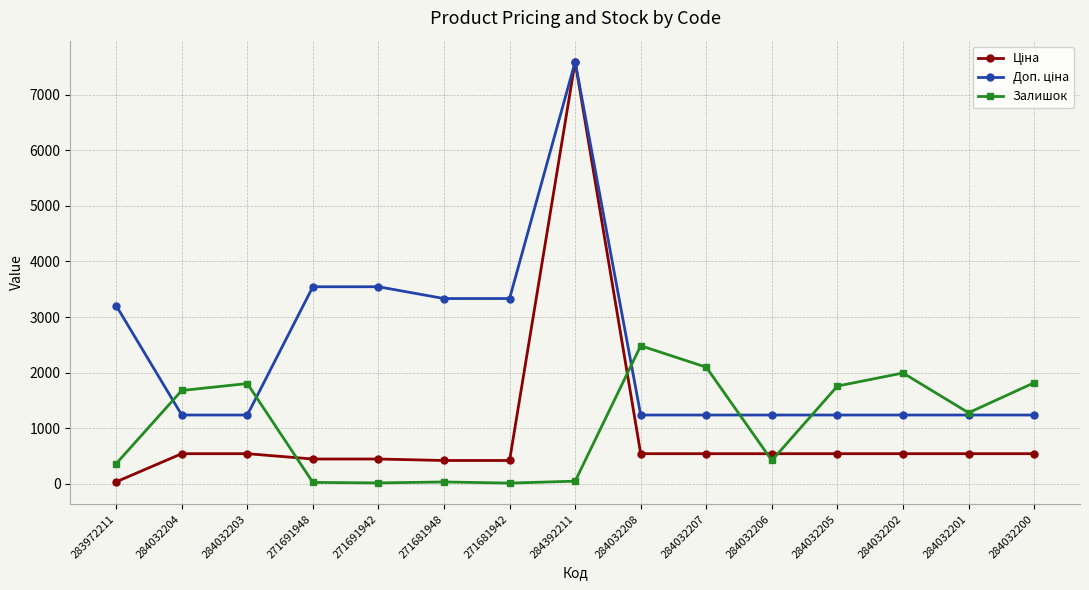

How many distinct data groups are displayed?

3